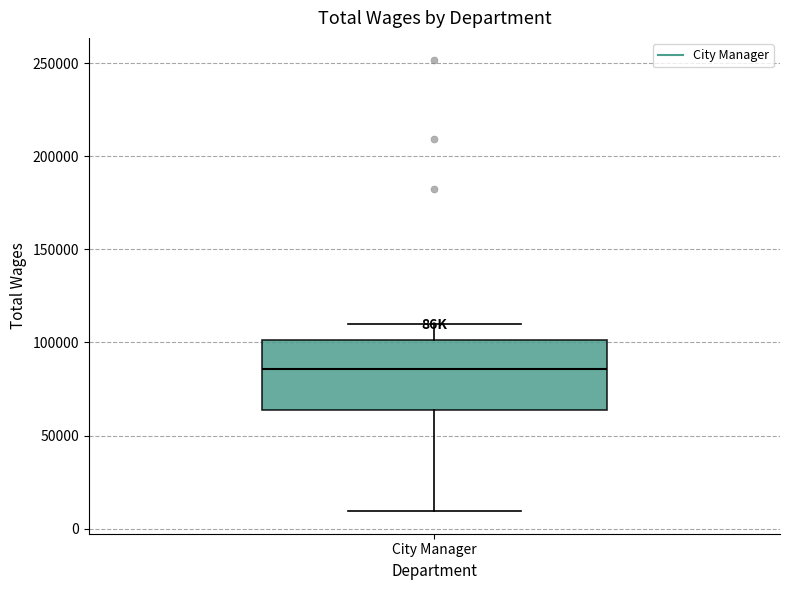

Transcribe this box plot: give where the median line is, the range the box spans, and where the two whiskers end, as read against the y-axis. The values are not printed on the chart, so give them approximately, as read against the axis.

median 85000, box 65000 to 100000, whiskers 10000 to 110000